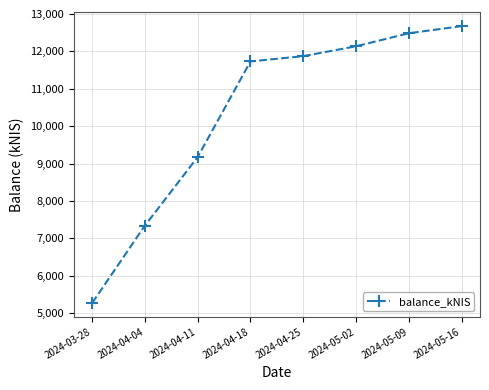

Is this an area chart (filled region under the line)?

No